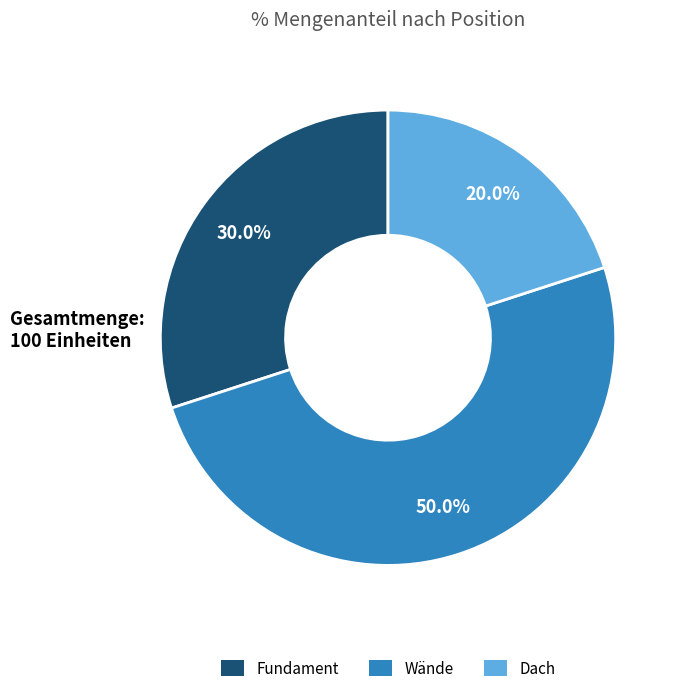

Rank the categories by value from lowest to highest.

Dach, Fundament, Wände